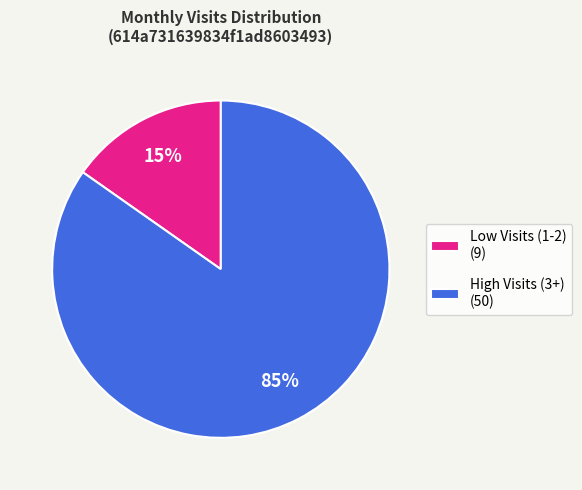

Is the sum of High Visits (3+) (50) and Low Visits (1-2) (9) greater than half?

Yes